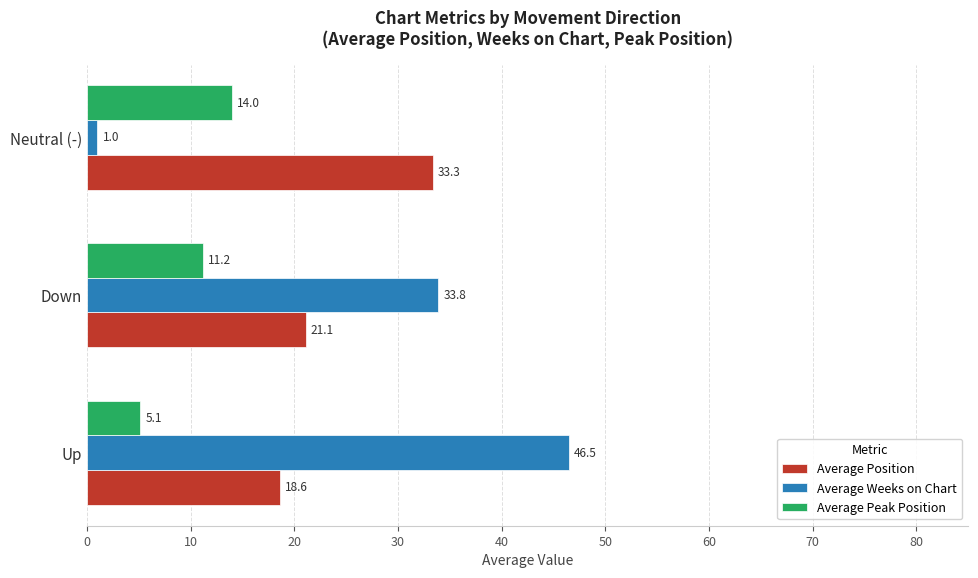

What is the maximum value for Average Peak Position?

14.0